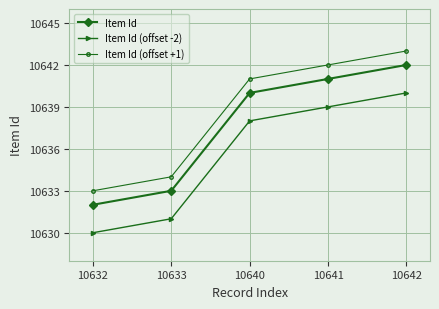

Which series has the largest total across all categories?

Item Id (offset +1)